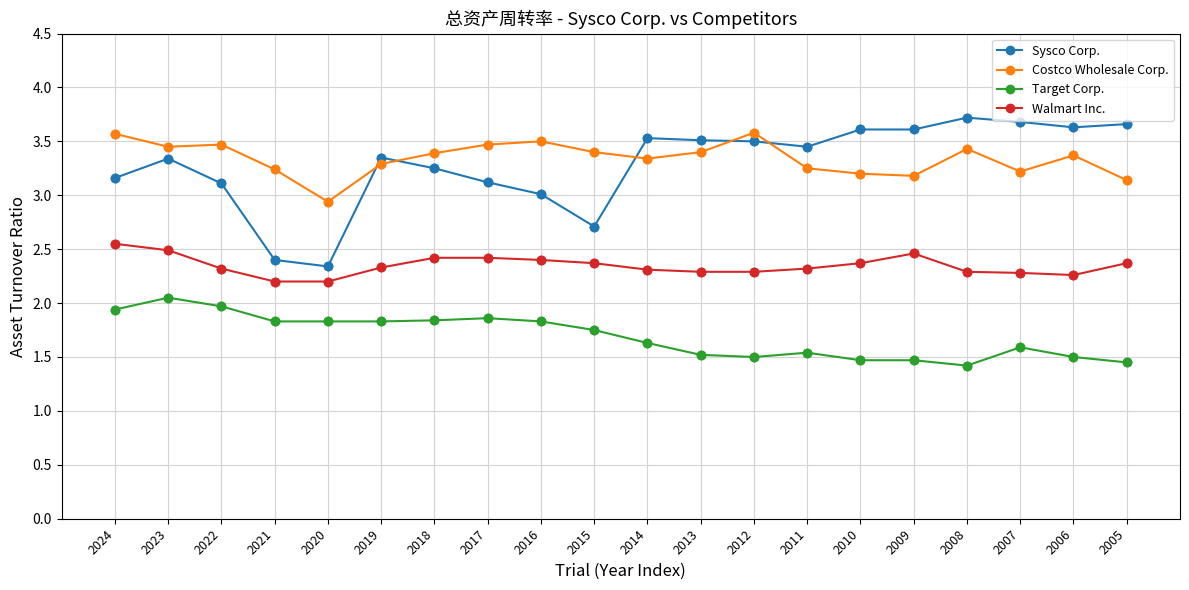

Which series has the largest range (max minus min)?

Sysco Corp.